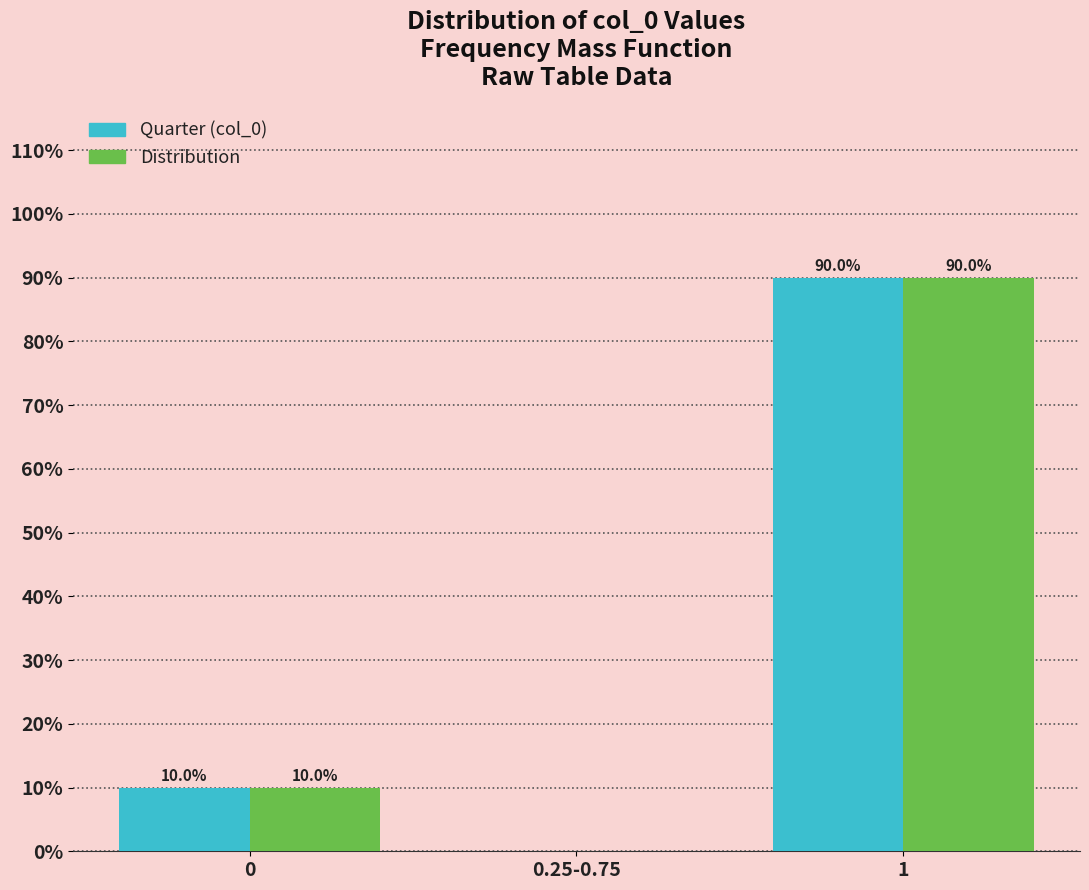

Reading right to left, extract all data points from this chart.

Quarter (col_0): 1=90	0.25-0.75=0	0=10
Distribution: 1=90	0.25-0.75=0	0=10